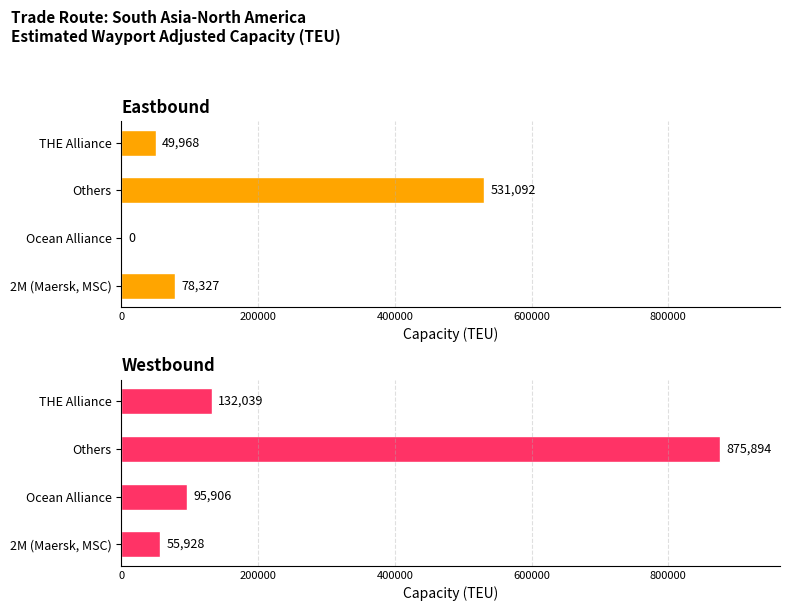

How many values in the Westbound series are below 132039?

2